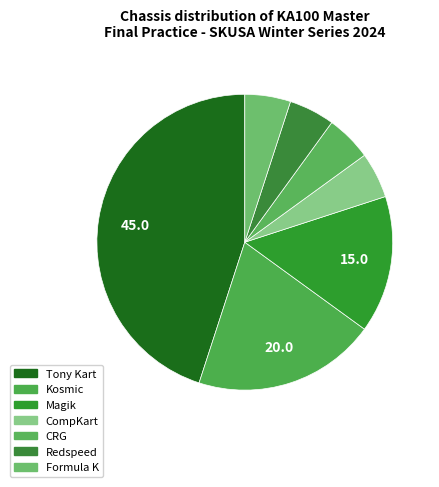

The CRG slice represents 1% of the pie. True or false?

False